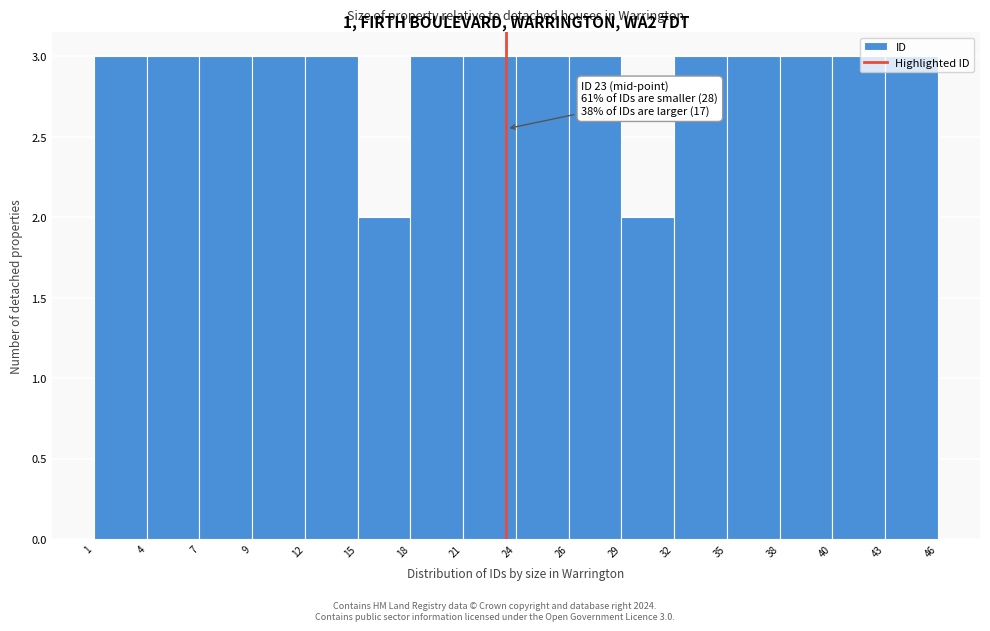

Between 21 and 29, which is larger?

21